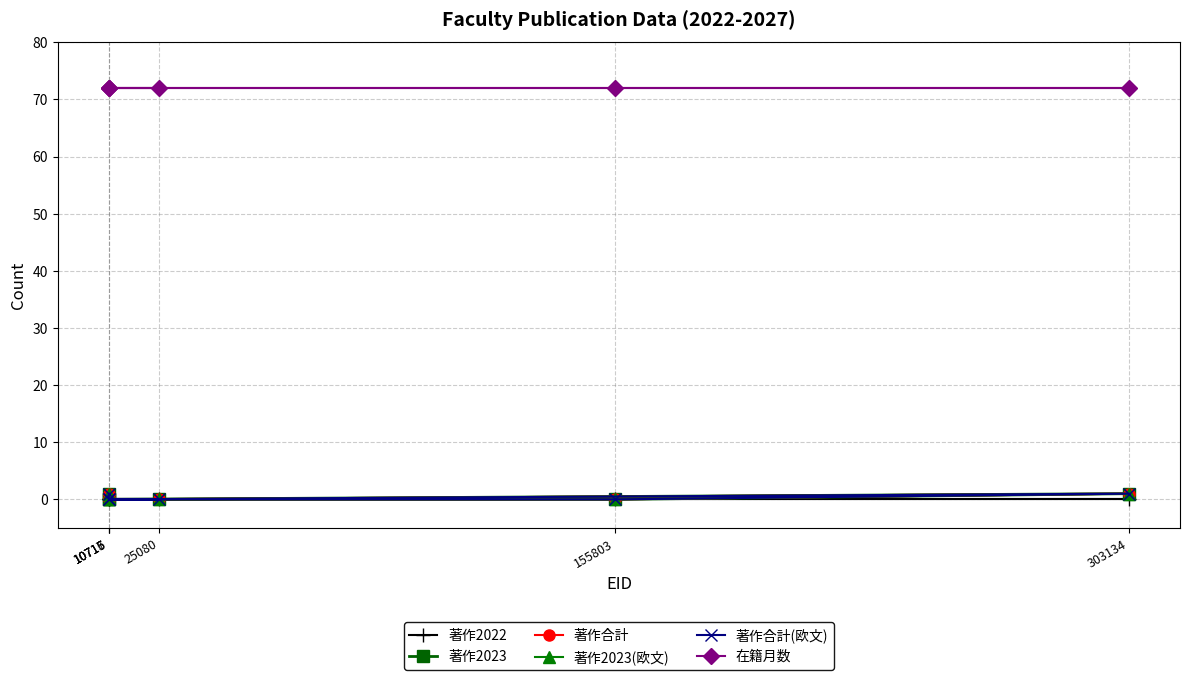

Reading left to right, extract all data points from this chart.

著作2022: 0	0	0	0	0	0
著作2023: 0	0	1	0	0	1
著作合計: 0	0	1	0	0	1
著作2023(欧文): 0	0	1	0	0	1
著作合計(欧文): 0	0	1	0	0	1
在籍月数: 72	72	72	72	72	72